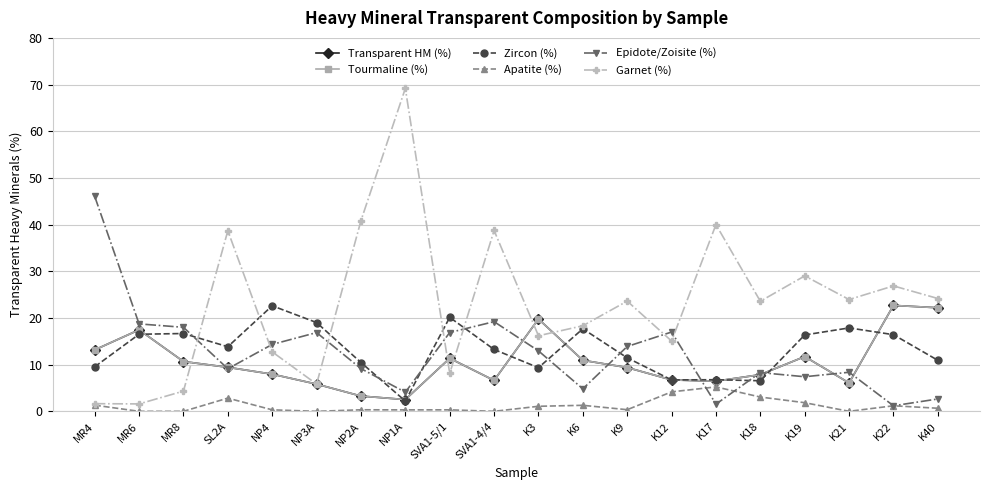

Is this an area chart (filled region under the line)?

No